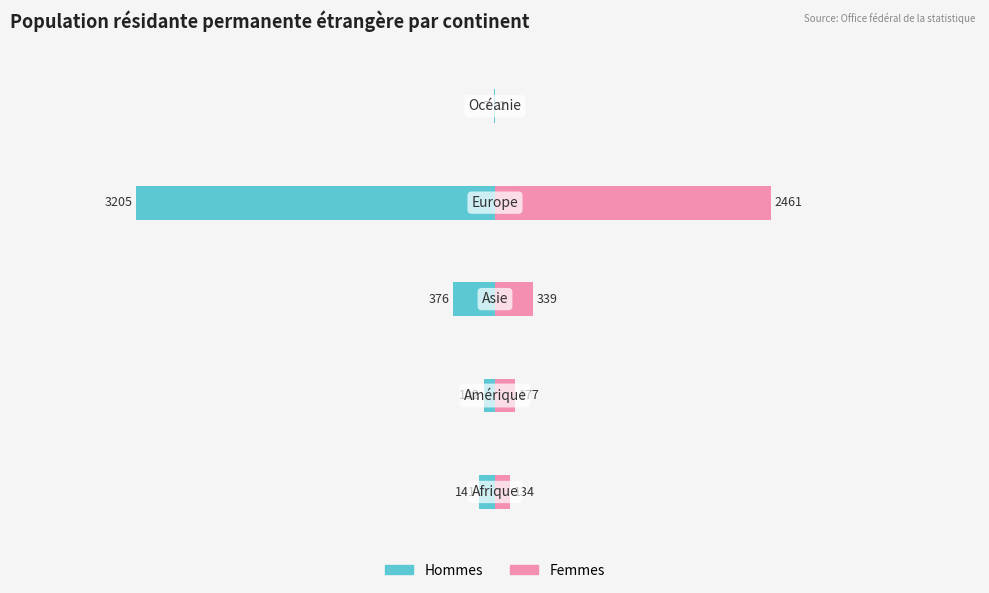

How many data points in Femmes are above 177?

2